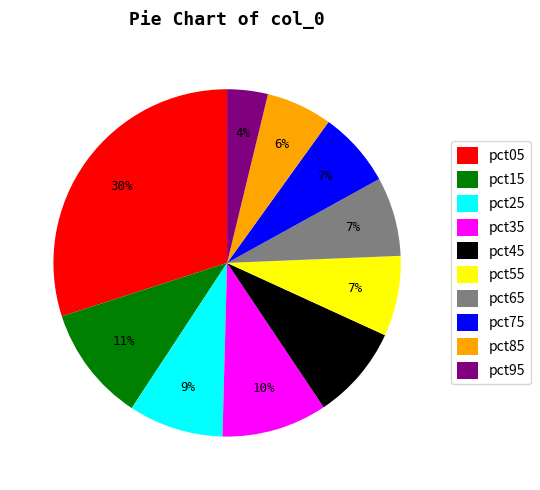

The pct25 slice represents 9% of the pie. True or false?

True